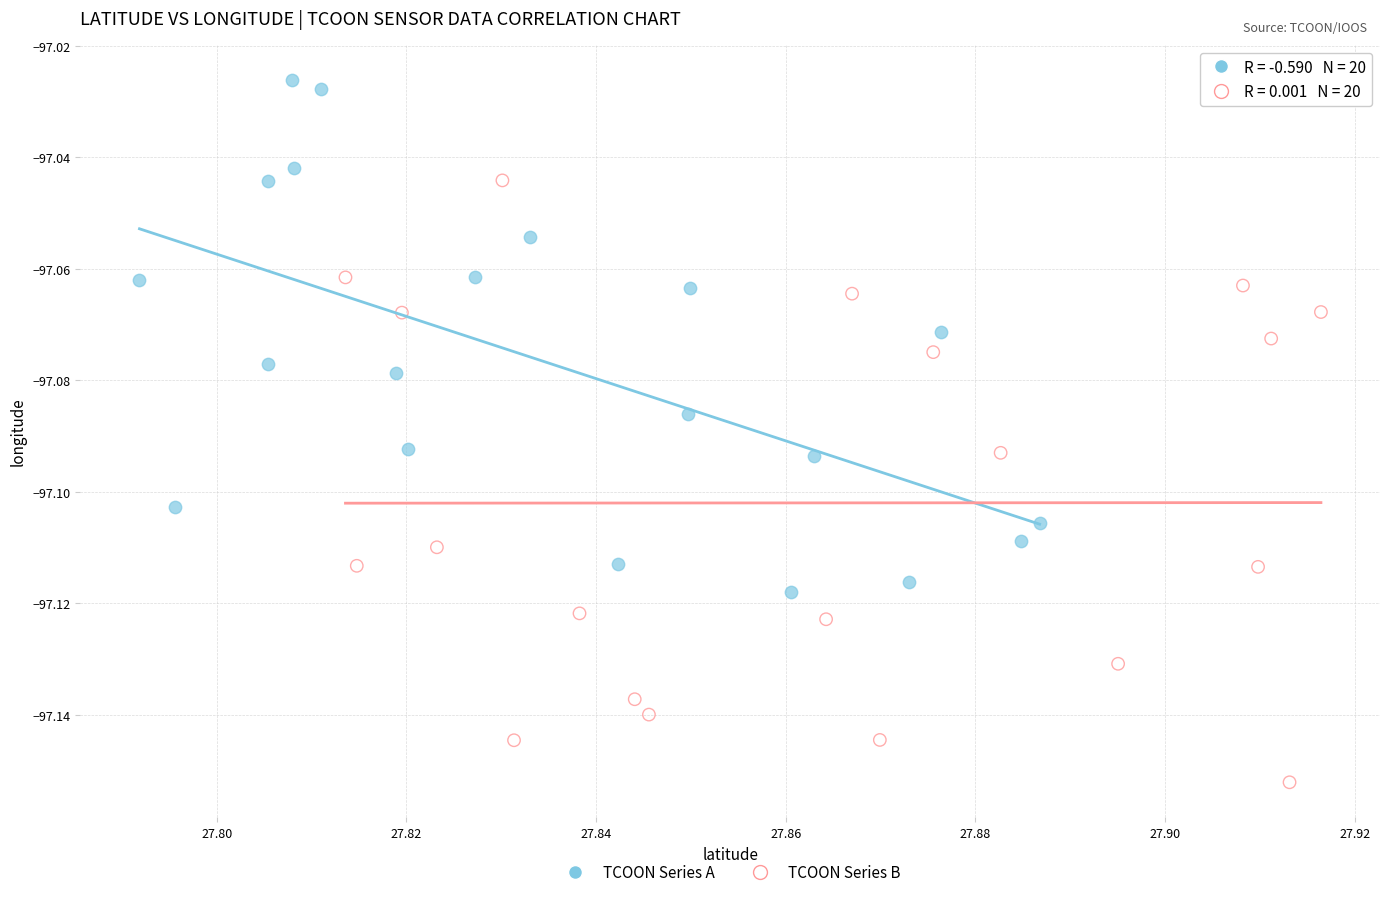

What are all the series names shown in the legend?

TCOON Series A, TCOON Series B